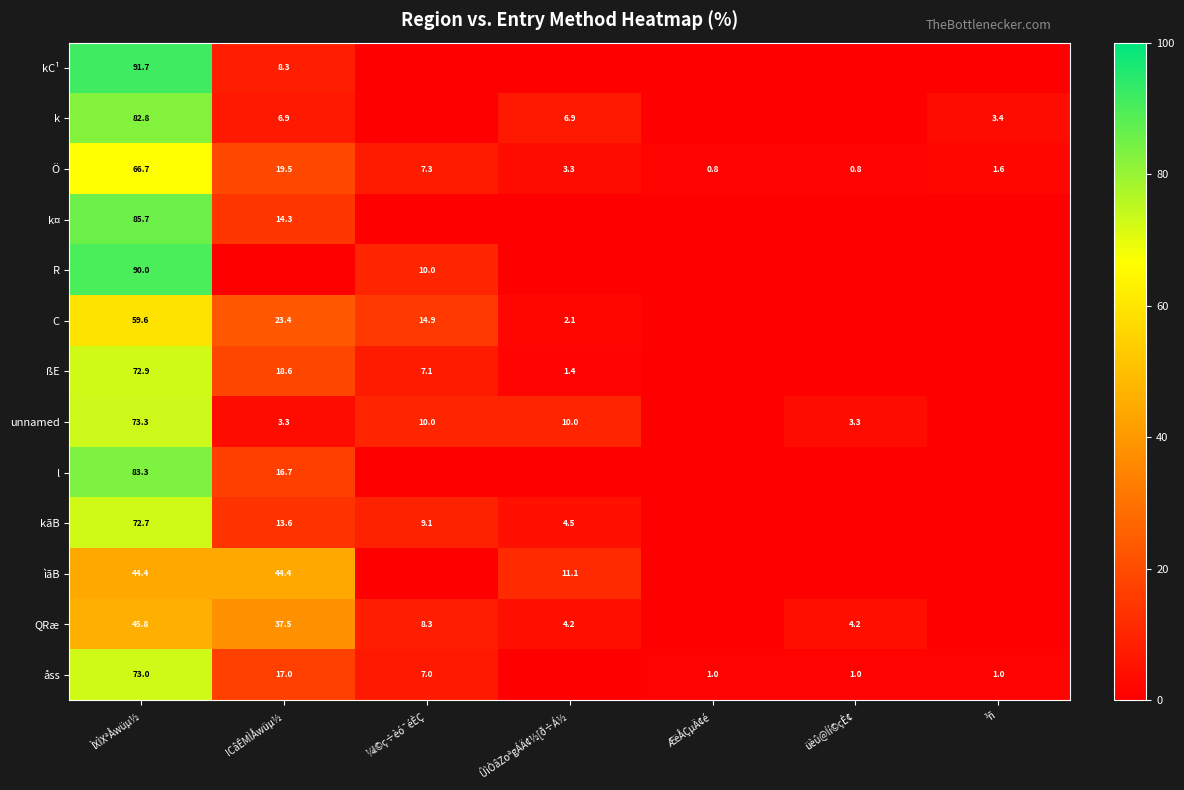

At which category does the chart reach its minimum across all series?

¼l©ç÷èó¯éÈÇ